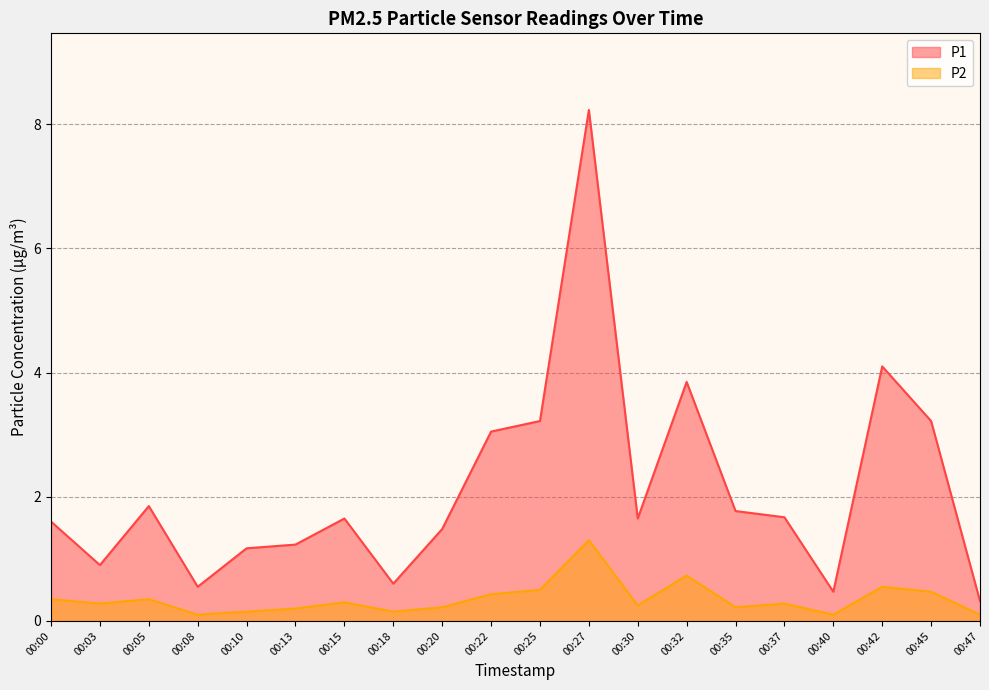

What is the greatest value displayed?

8.2